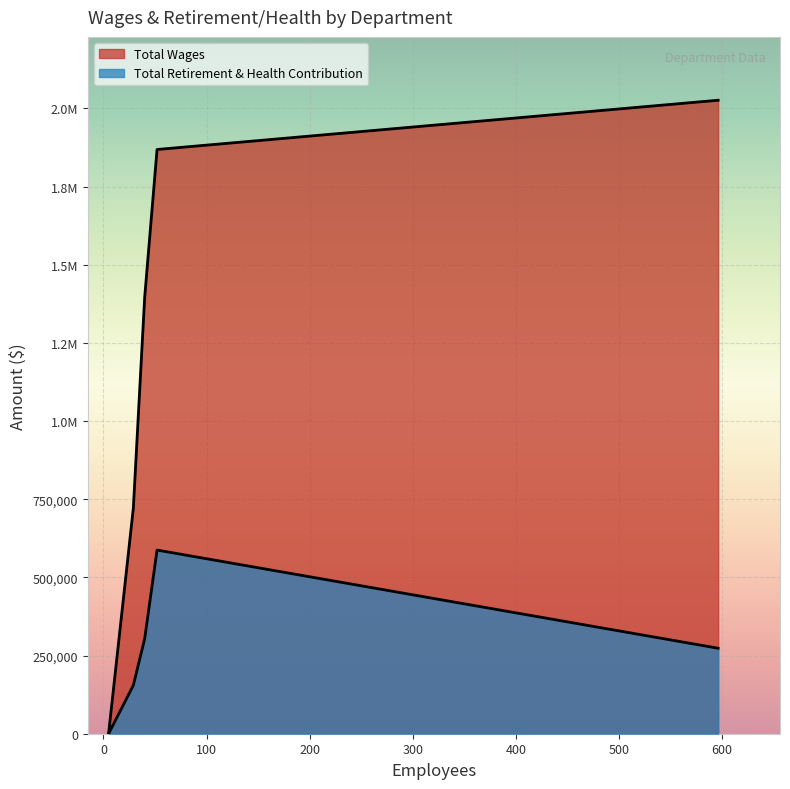

Rank the series at Ctsa from lowest to highest value.

Total Retirement & Health Contribution, Total Wages